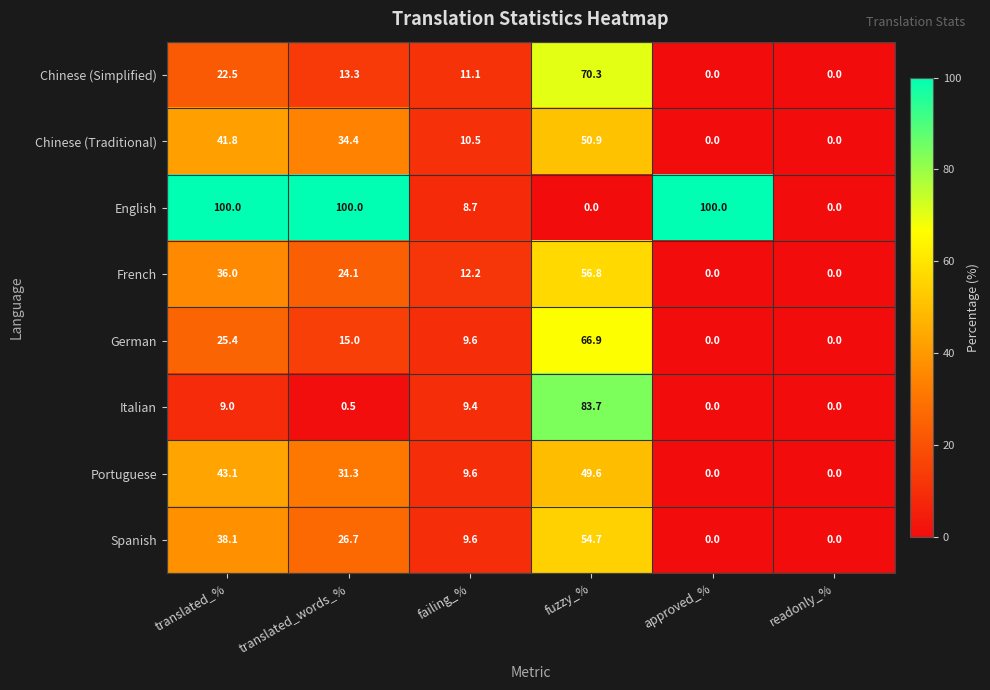

Count the French values in the range 0 to 36.

5